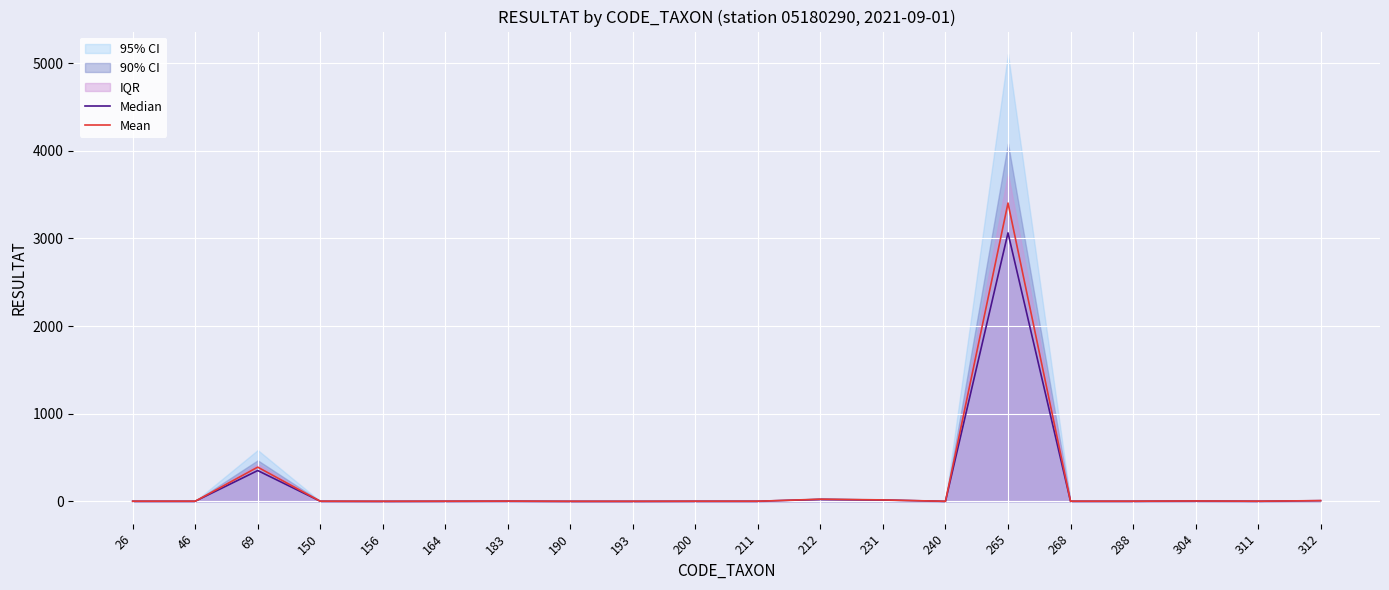

Rank the series by their average value, from highest to lowest.

Mean, Median